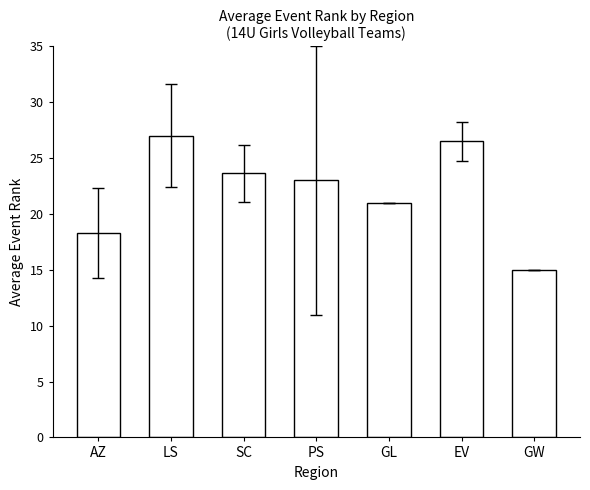

Is it true that the value at PS is 13.8?

False